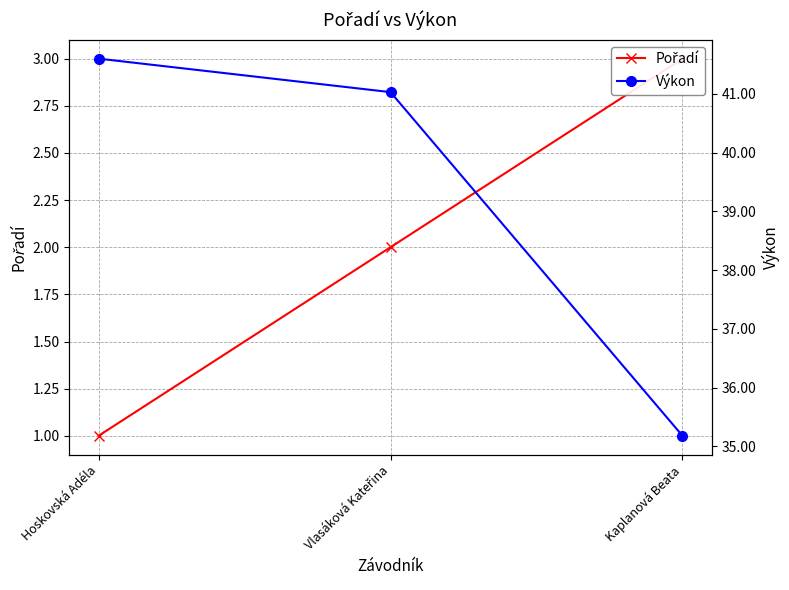

At which label is Pořadí closest to 2?

Vlasáková Kateřina